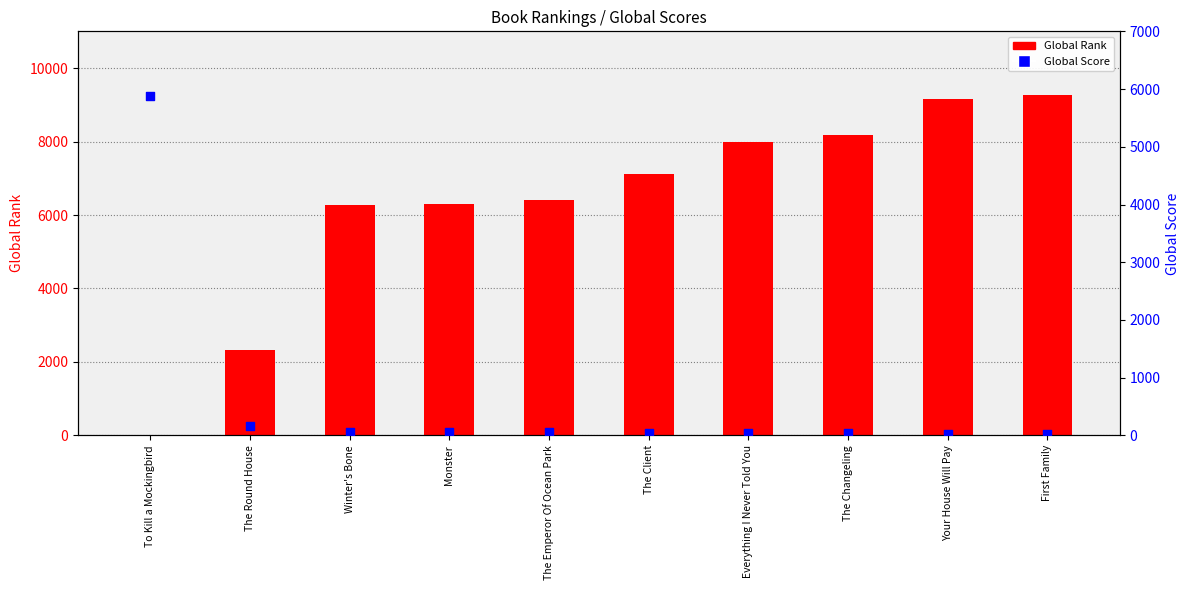

Which series reaches the minimum Y coordinate?

Global Rank